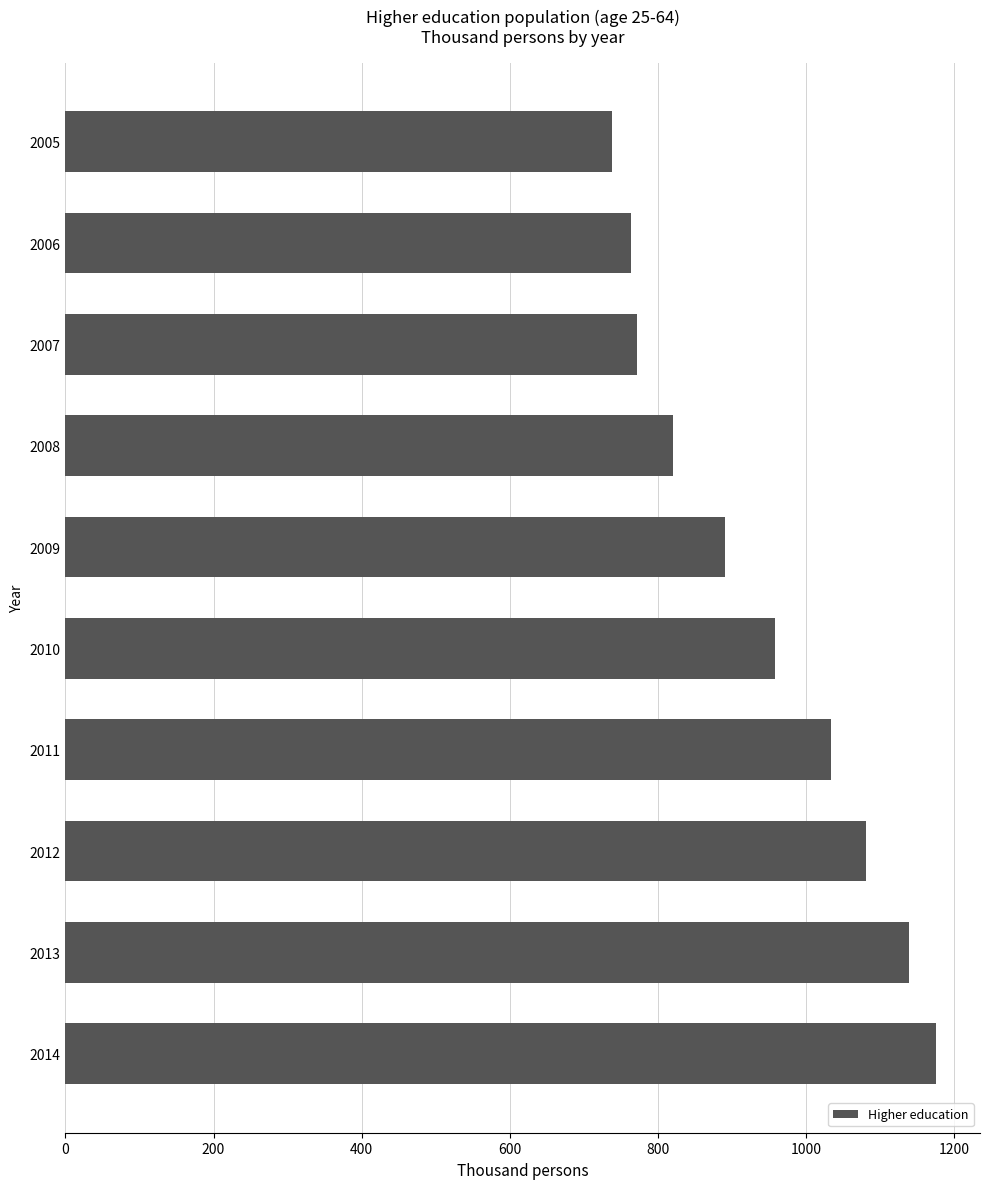

How many data points are above 958?

5